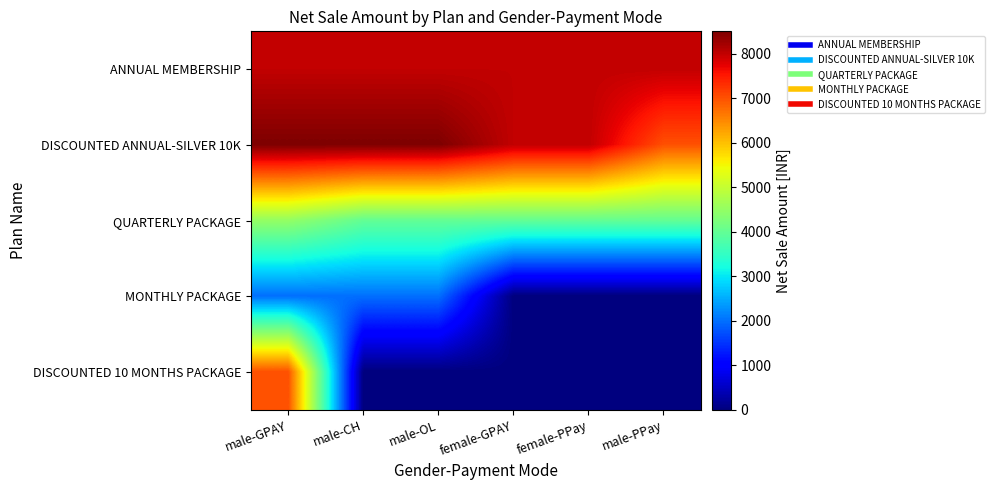

At how many categories does at least one series exceed 3471?

6